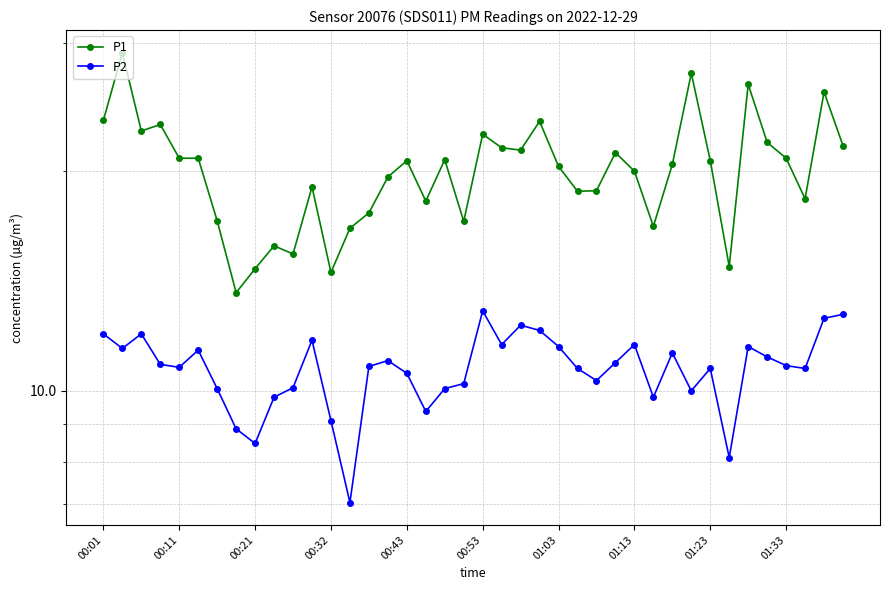

The value of P2 at 11 is 11.7. True or false?

True